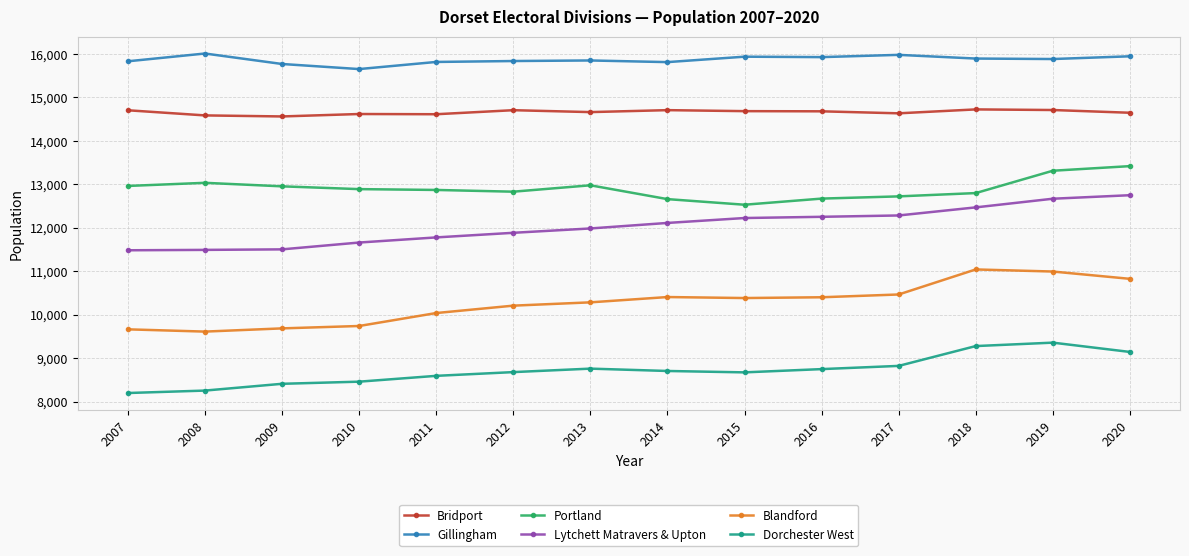

What is the highest value of the Blandford series?

11040